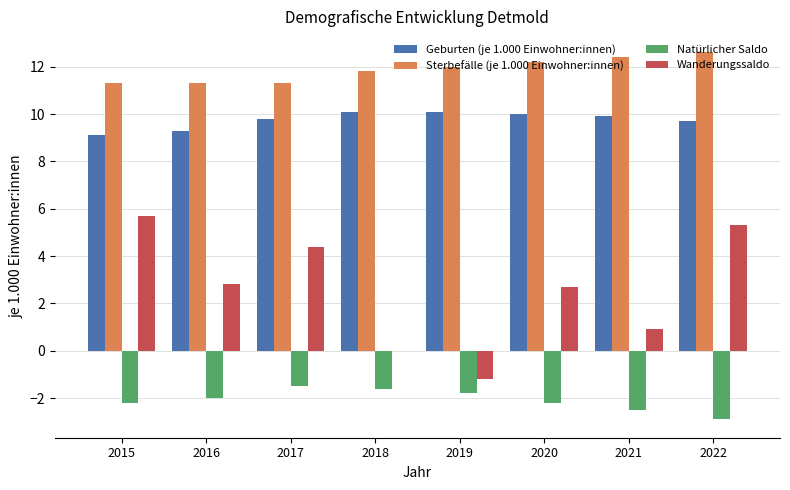

What is the sum of all Geburten (je 1.000 Einwohner:innen) values?

78.0